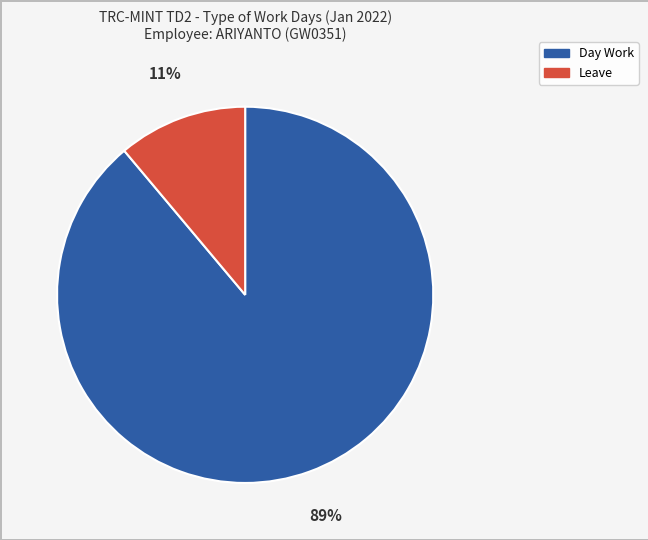

To the nearest percent, what is the difference between the largest and smallest slice percentages?

78%